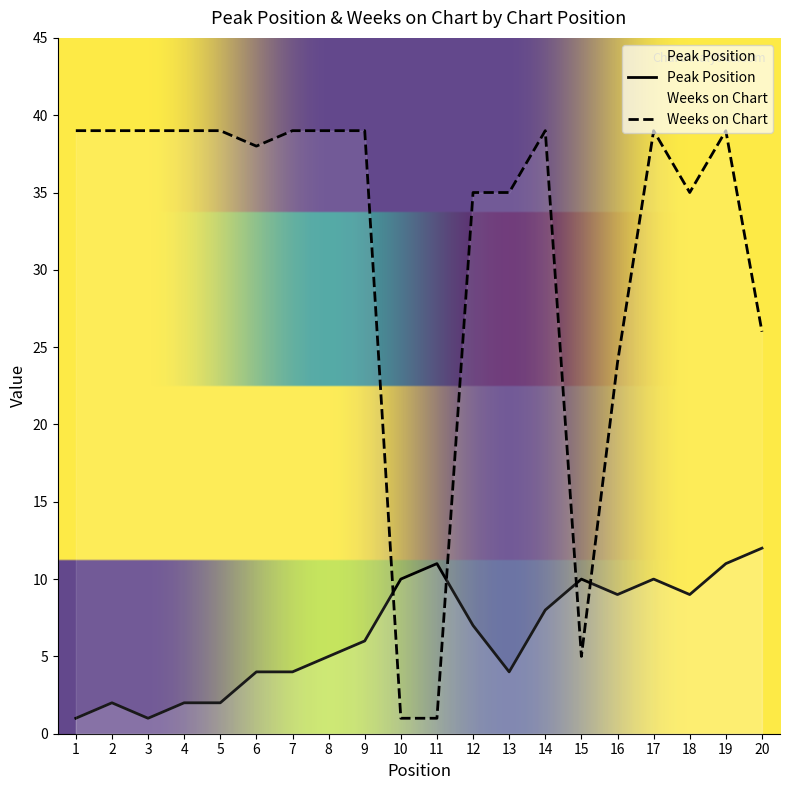

How many data points does each series have?

20